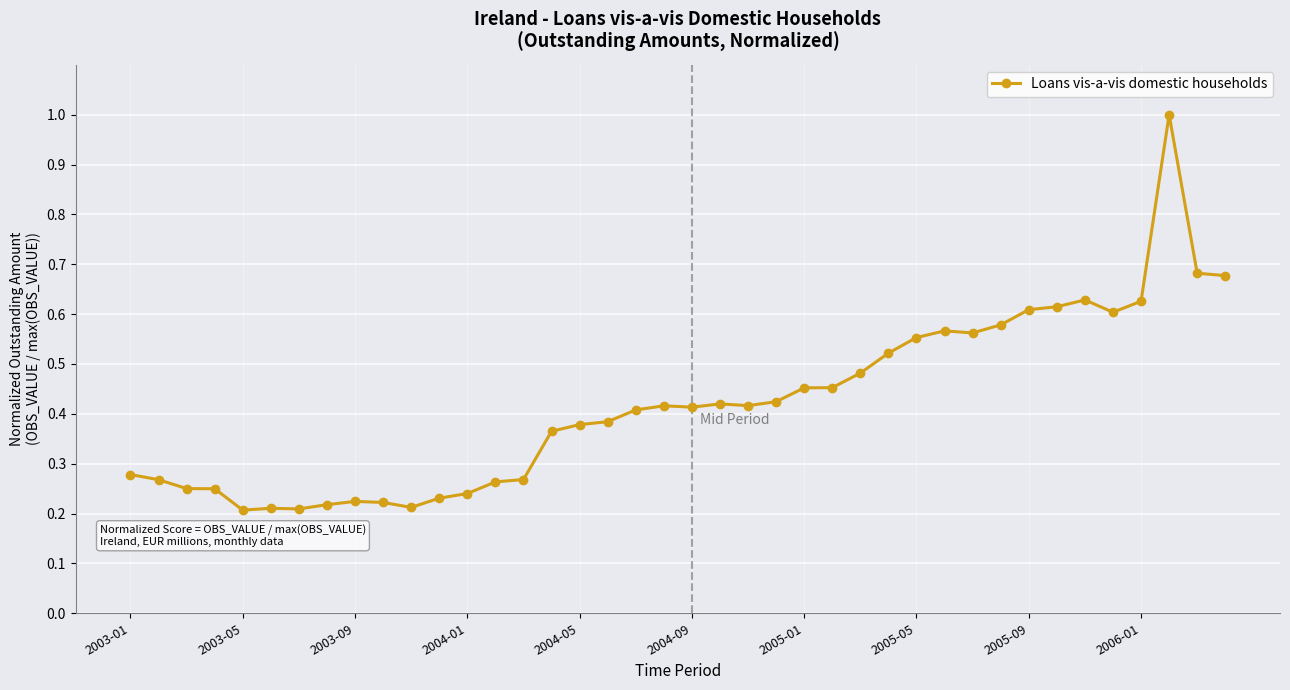

What is the maximum value shown in the chart?

1.0